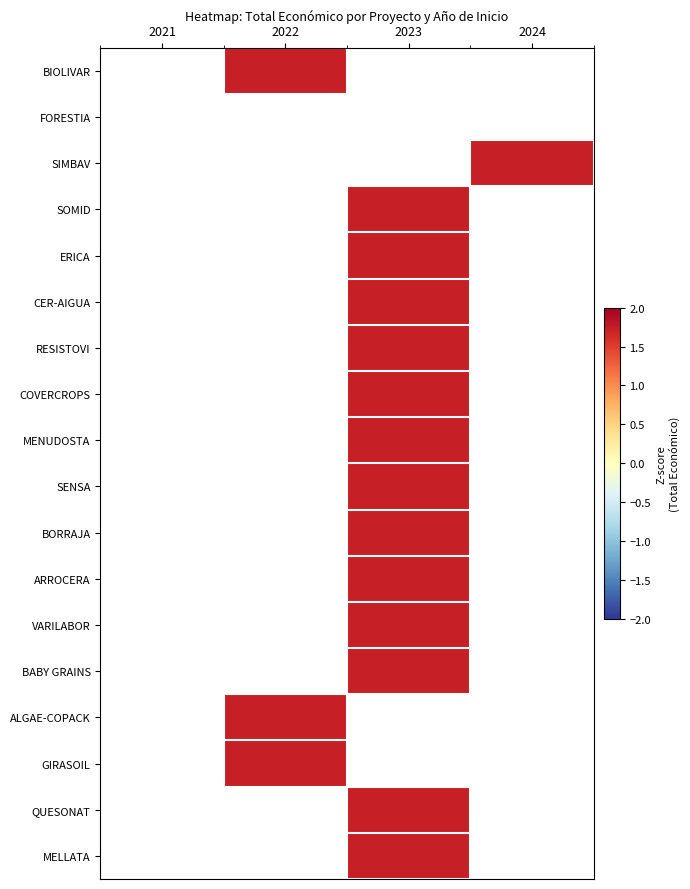

What is the smallest value displayed?

1.7